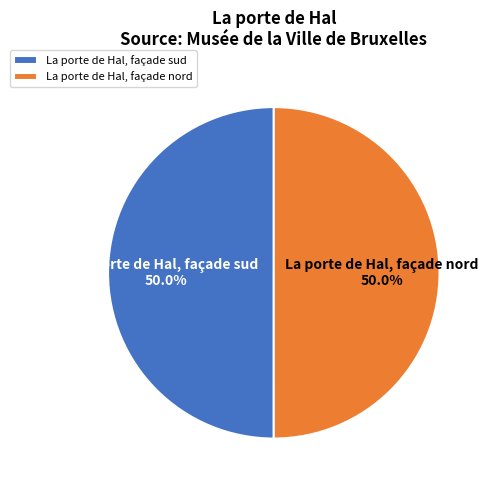

What is the ratio of the value at La porte de Hal, façade sud to the value at La porte de Hal, façade nord?

1.0